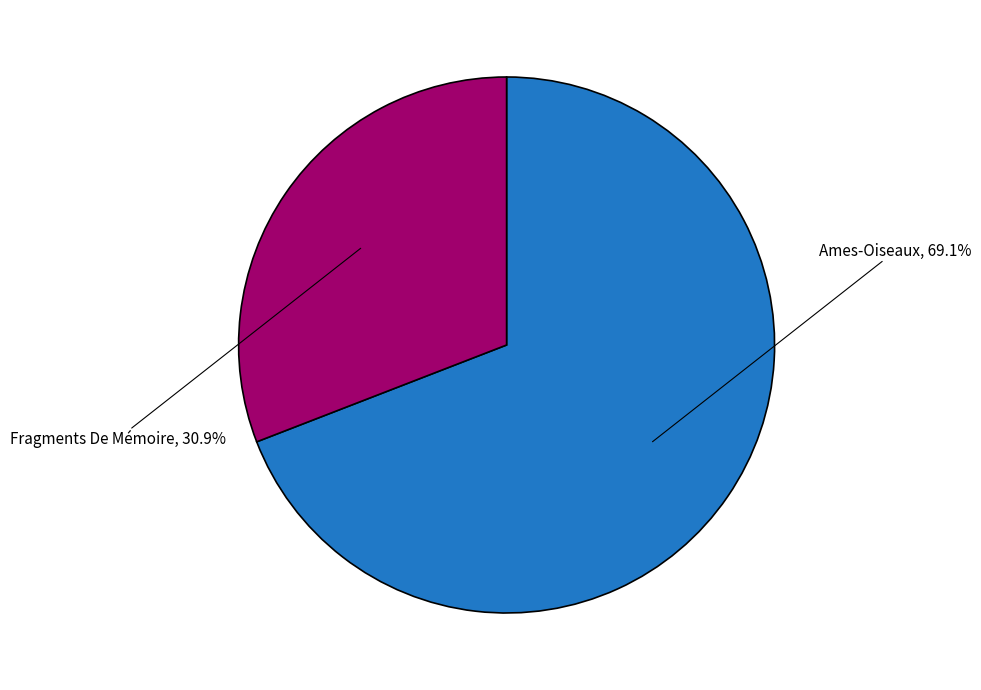

Combined, do Fragments De Mémoire and Ames-Oiseaux account for over 50%?

Yes